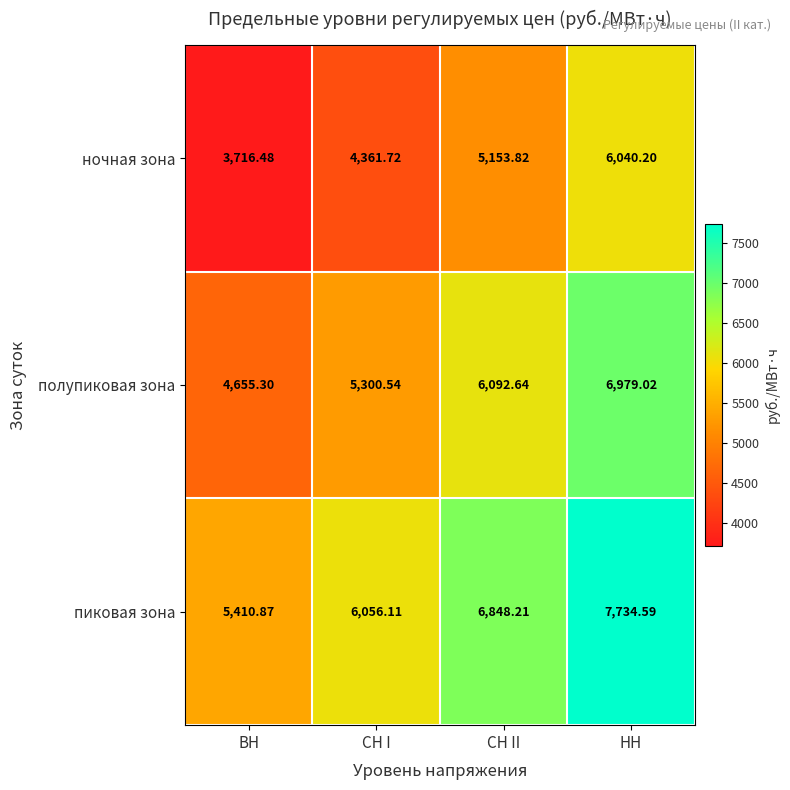

Rank the categories by полупиковая зона value from lowest to highest.

ВН, СН I, СН II, НН